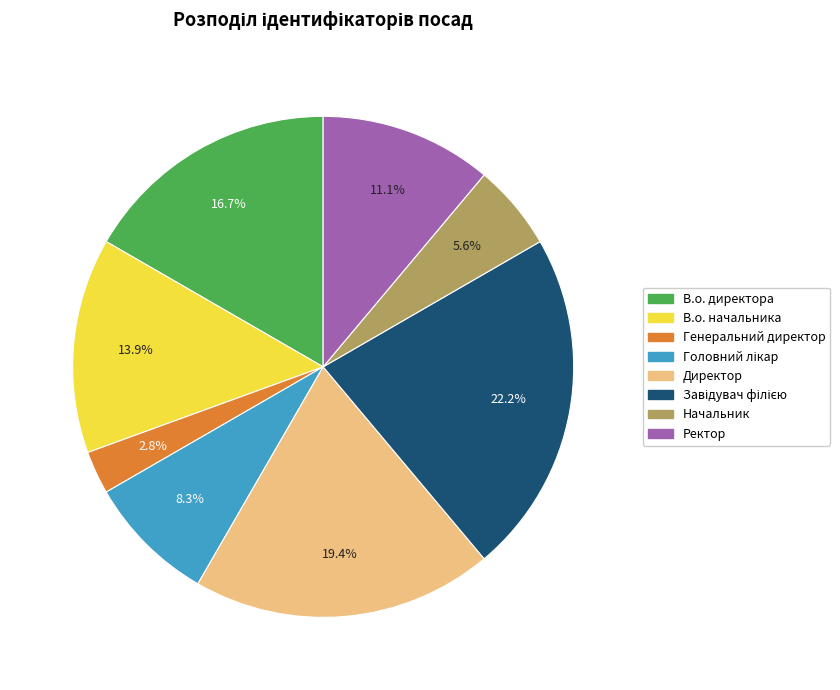

To the nearest percent, what is the difference between the Ректор and В.о. директора slice percentages?

6%